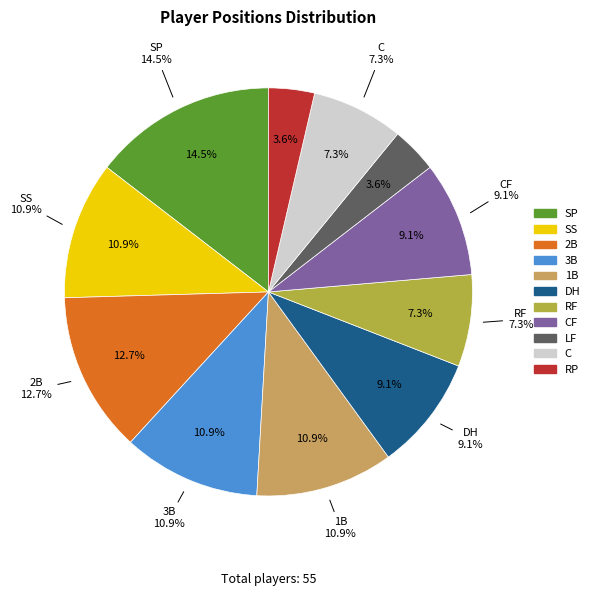

What is the total percentage of 1B and RF?

18.2%